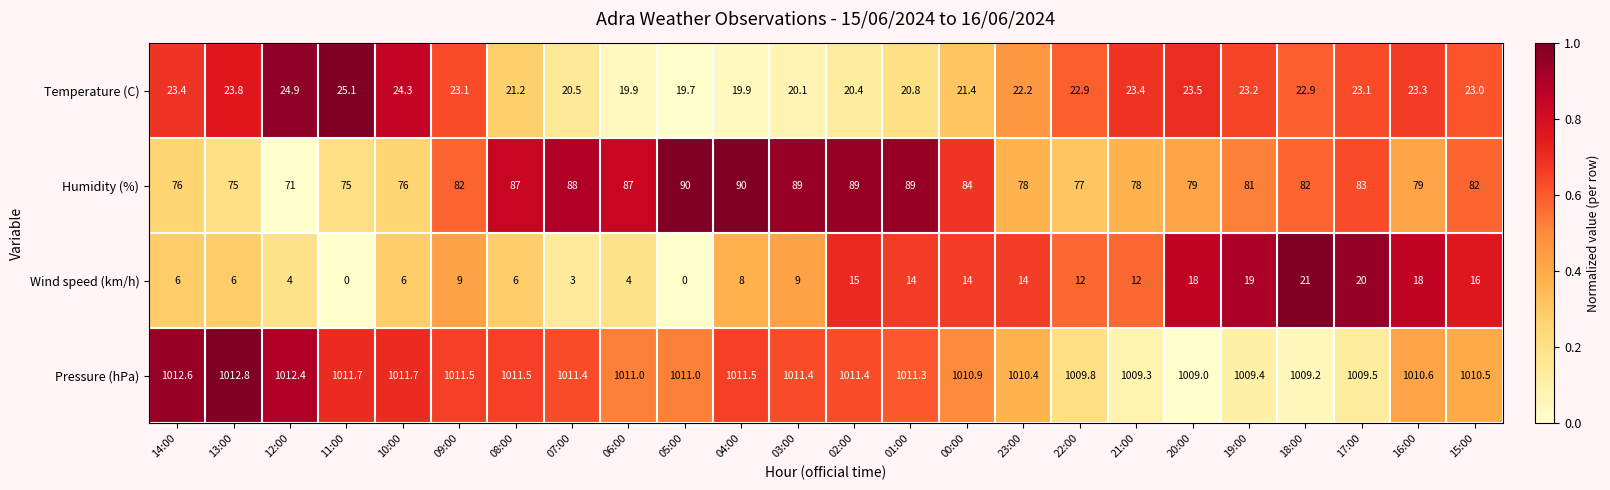

At how many categories does at least one series exceed 0?

24